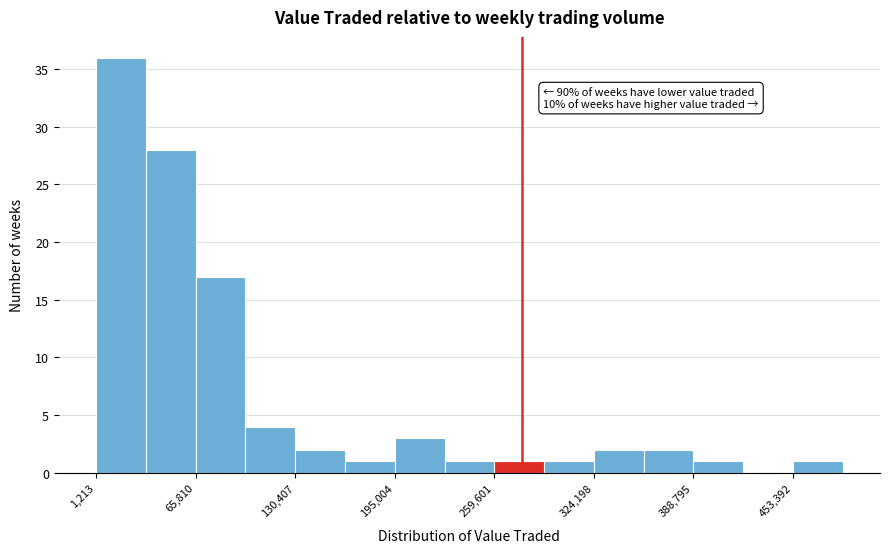

Read against the x-axis, roughly where is the centre of the tallest bar?

20000